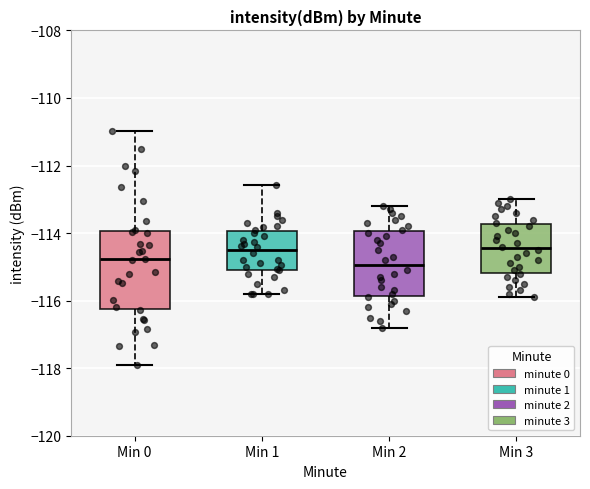

Reading left to right, read every box against the y-axis: the position of its median line, the range the box covers, and the ends of its whiskers. The values are not printed on the chart, so give them approximately, as read against the axis.

Min 0: median -114.8, box -116.2 to -114.0, whiskers -118.0 to -111.0
Min 1: median -114.4, box -115.0 to -114.0, whiskers -115.8 to -112.6
Min 2: median -115.0, box -115.8 to -114.0, whiskers -116.8 to -113.2
Min 3: median -114.4, box -115.2 to -113.8, whiskers -115.8 to -113.0